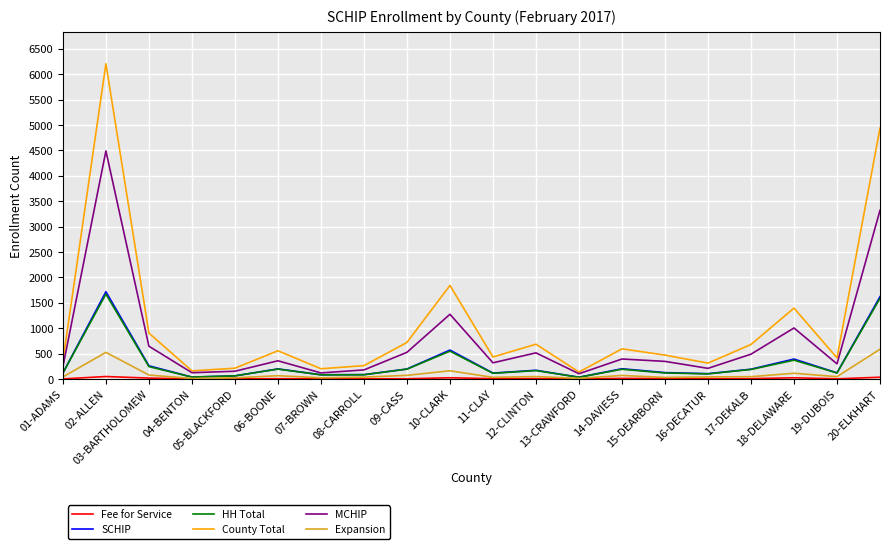

Which series has the largest total across all categories?

County Total